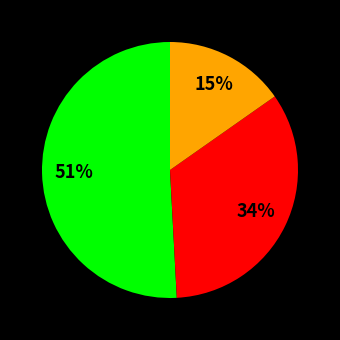

To the nearest percent, what is the difference between the largest and smallest slice percentages?

36%